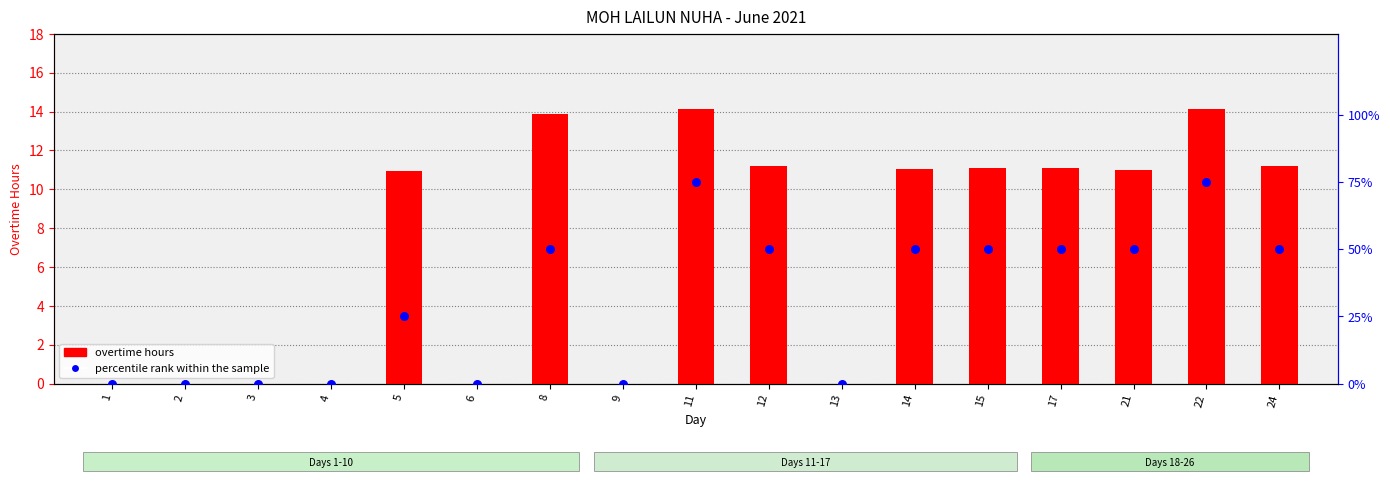

Which series has the largest total across all categories?

percentile rank within the sample